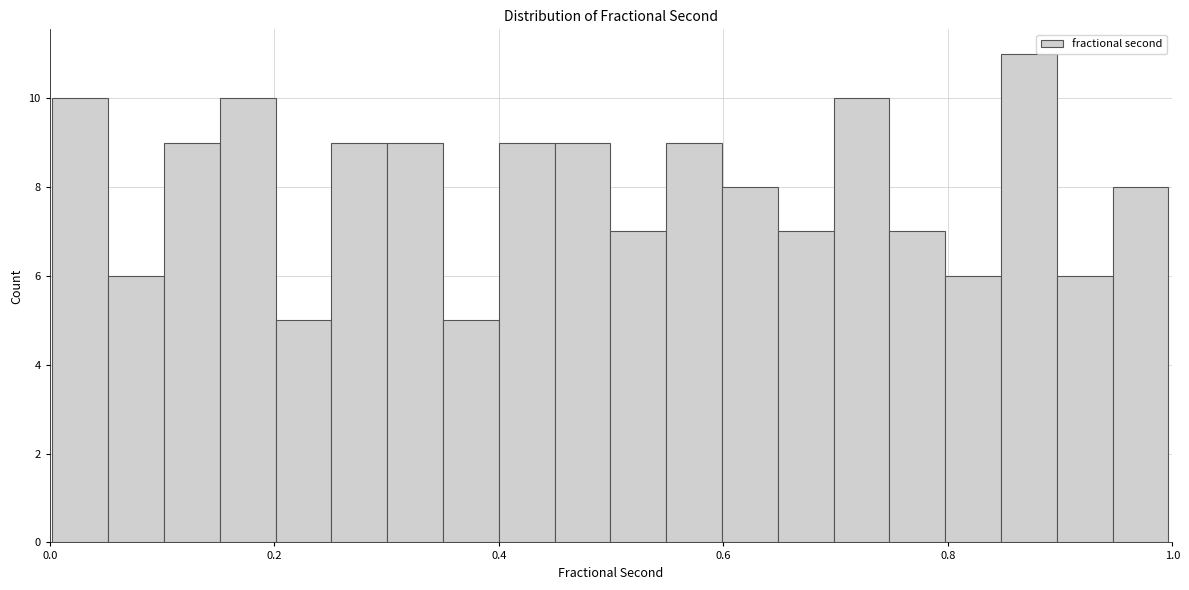

Read against the x-axis, roughly where is the centre of the tallest bar?

0.88